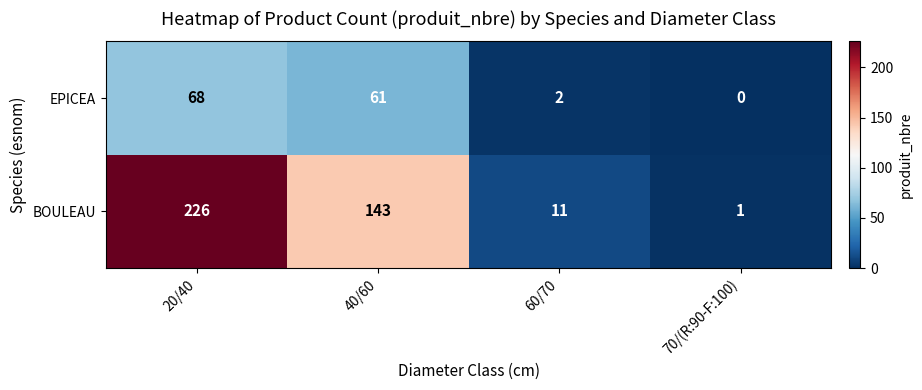

Where does the BOULEAU series first go above 143?

20/40